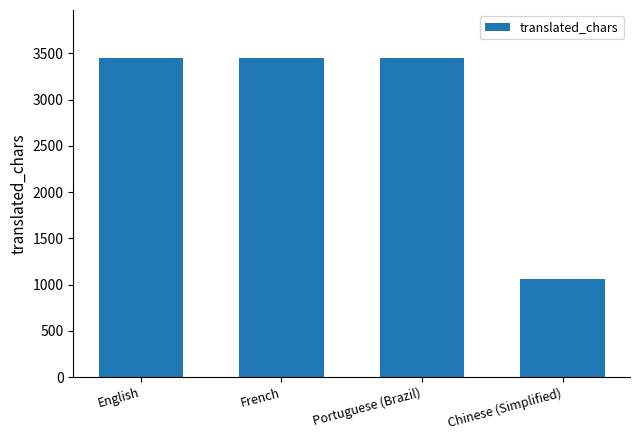

What is the approximate value at English?

3452